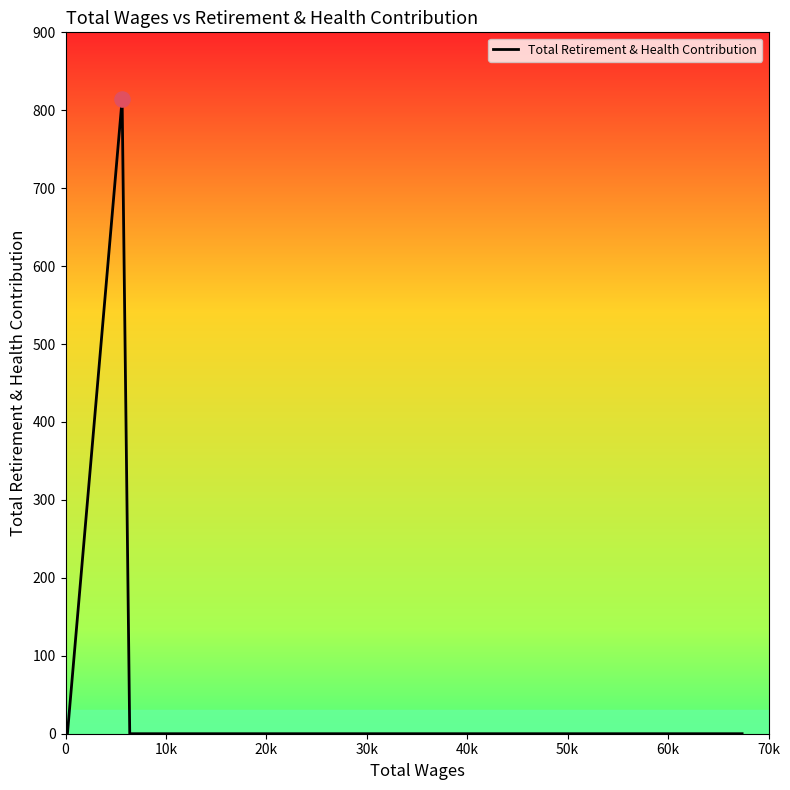

What is the maximum value shown in the chart?

814